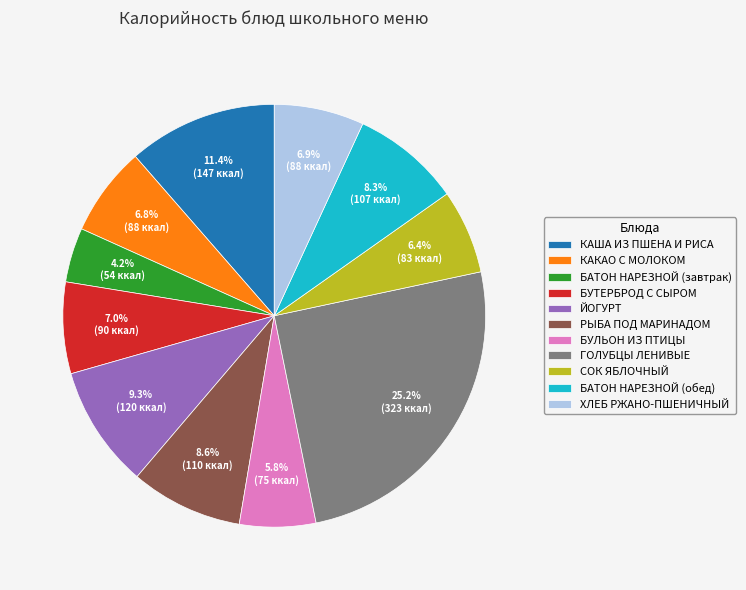

What is the largest slice in the pie chart?

ГОЛУБЦЫ ЛЕНИВЫЕ